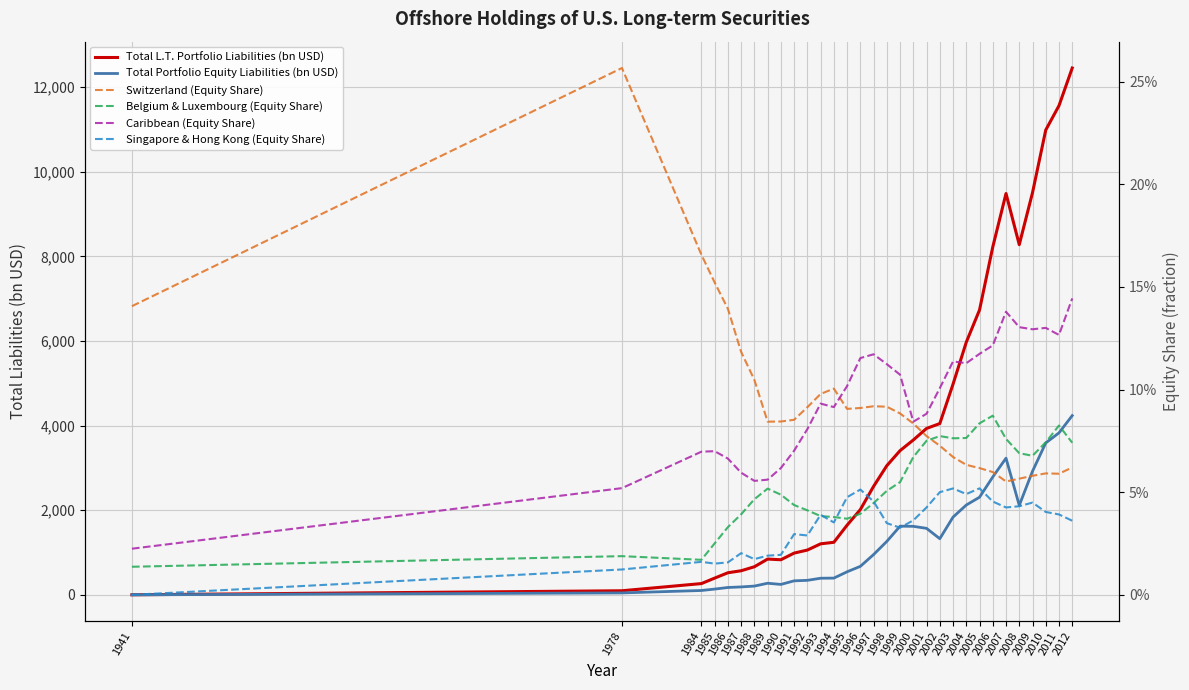

The value of Switzerland (Equity Share) at 1995 is 0.0. True or false?

False